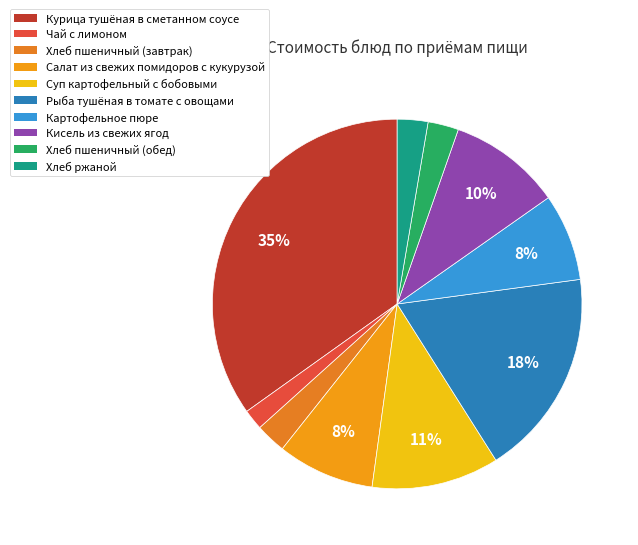

Which category has the smallest portion of the pie?

Чай с лимоном